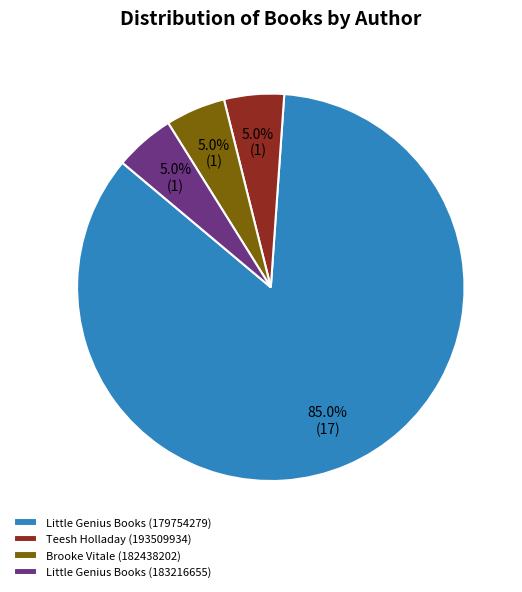

What is the largest slice in the pie chart?

Little Genius Books (179754279)